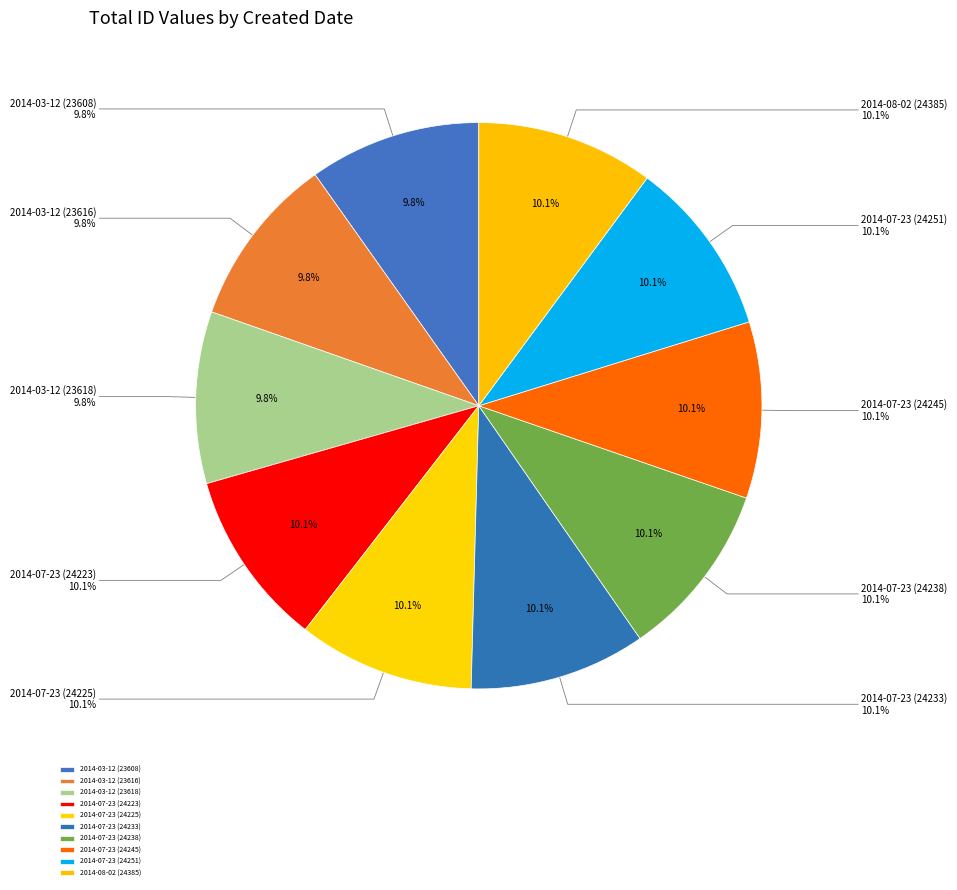

To the nearest percent, what percentage of the pie is 2014-07-23 (24233)?

10%